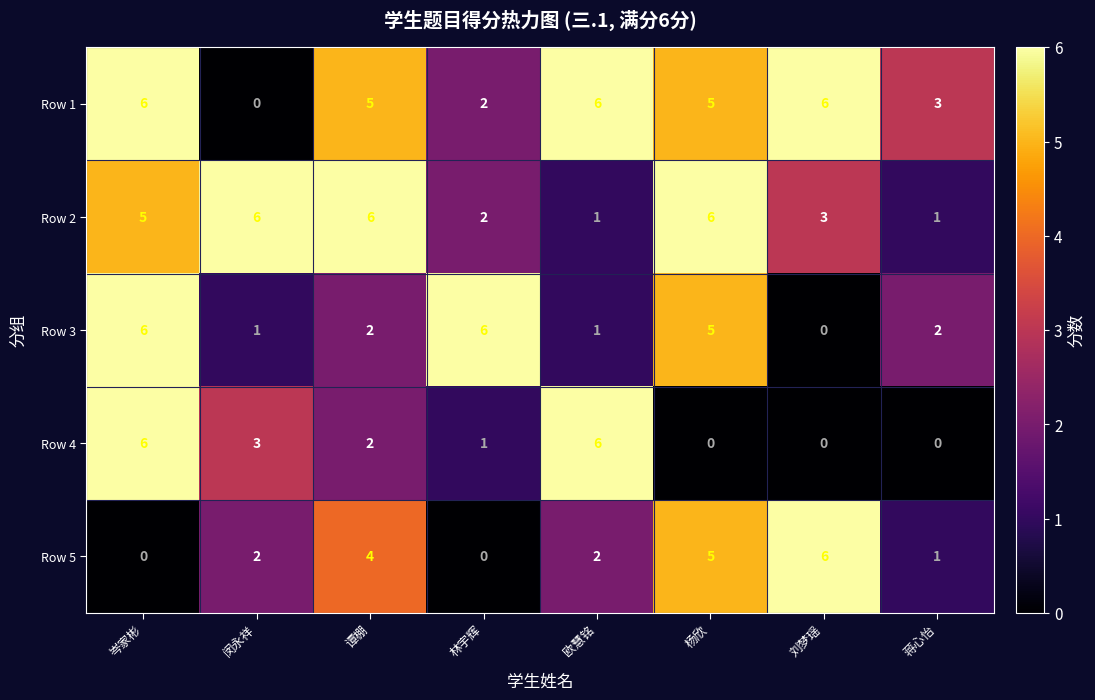

What is the difference between the maximum and second lowest values in the Row 3 series?

5